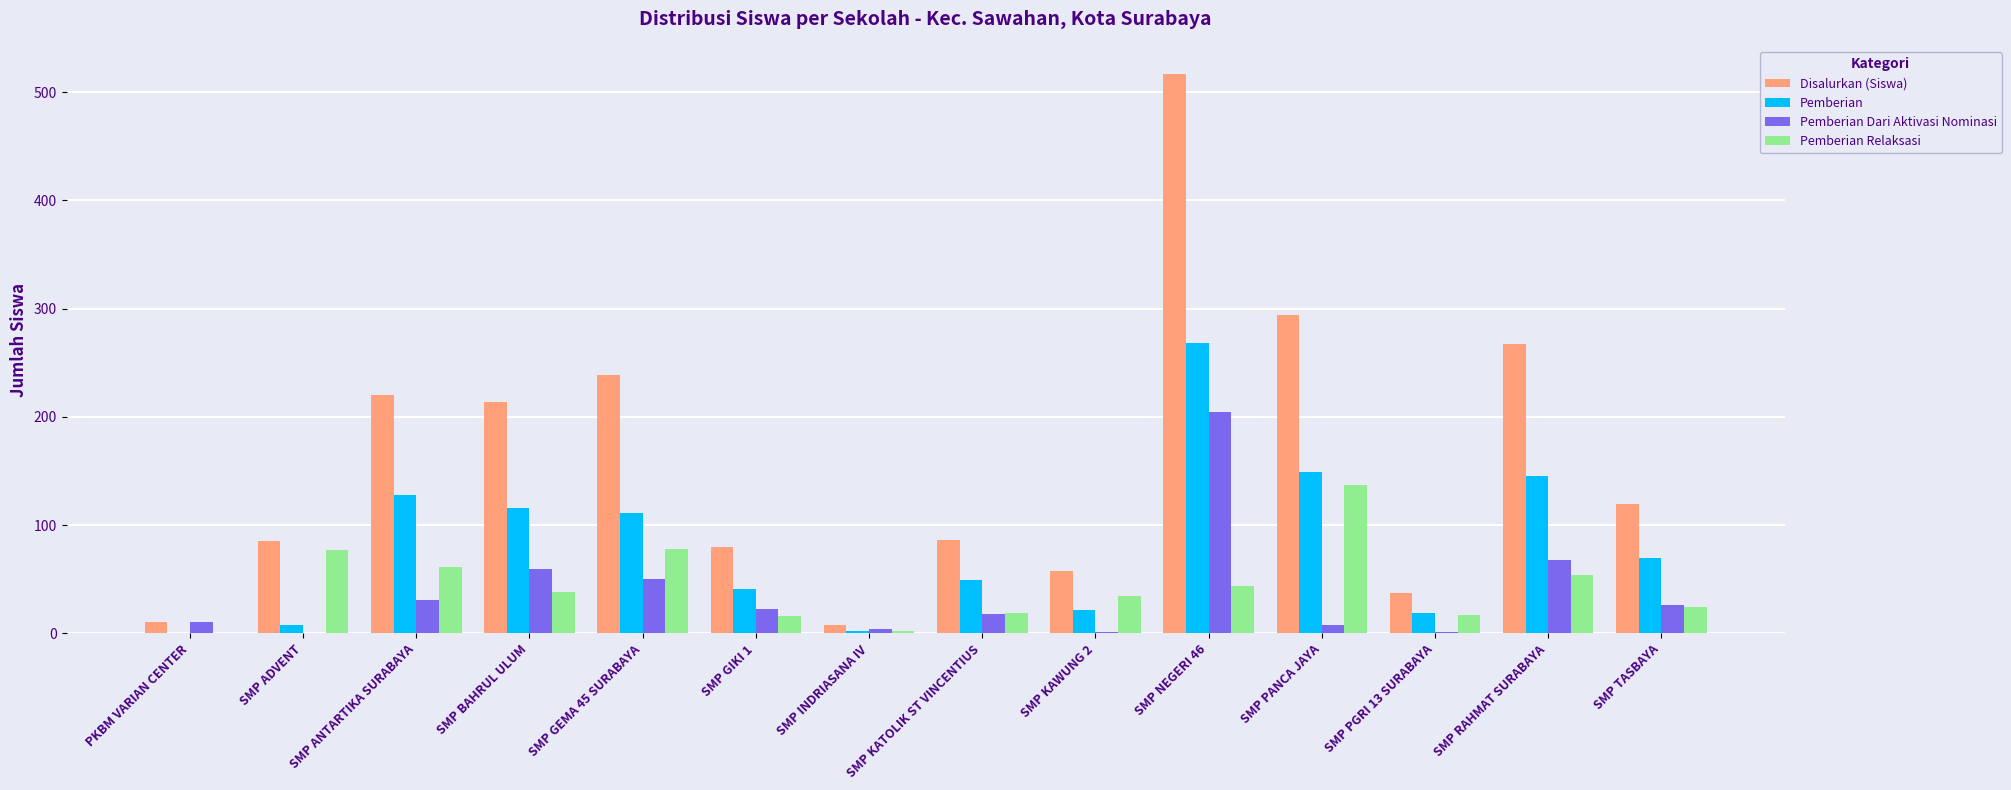

At which label does Disalurkan (Siswa) reach its peak?

SMP NEGERI 46